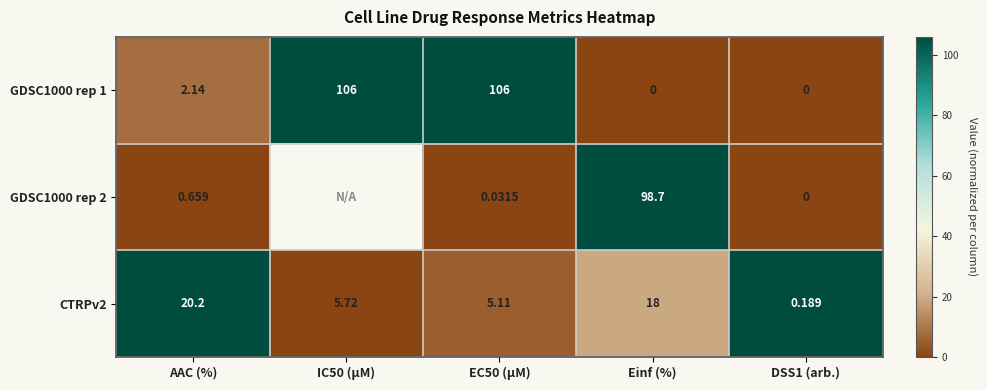

What is the difference between the highest and lowest values at DSS1 (arb.)?

1.0